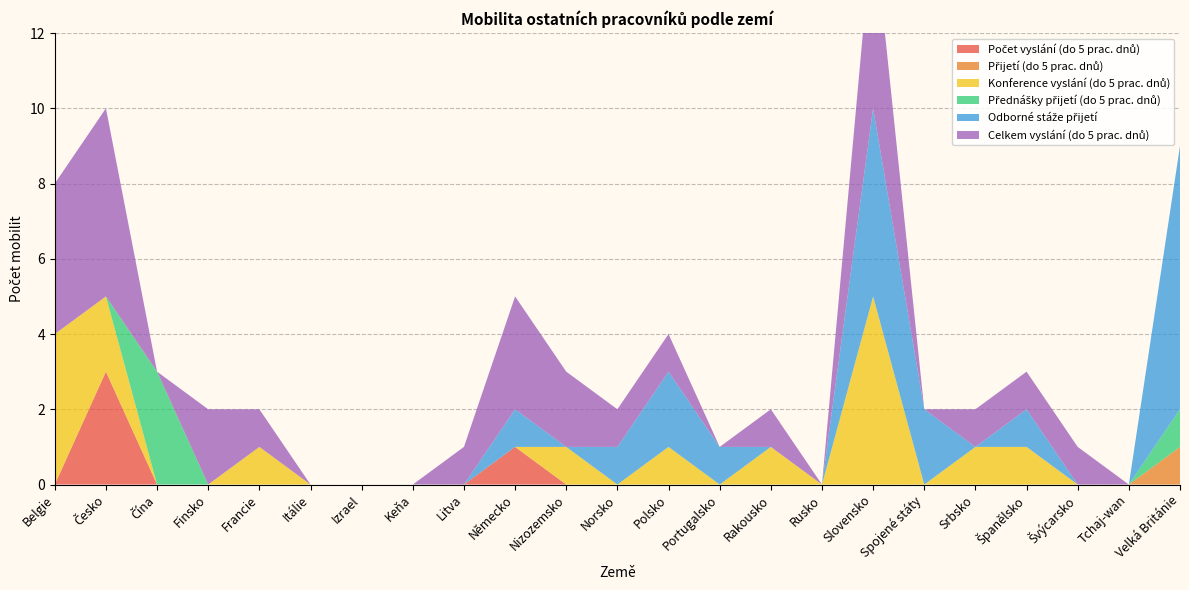

Reading right to left, transcribe all the data shown in this chart.

Počet vyslání (do 5 prac. dnů): 0	0	0	0	0	0	0	0	0	0	0	0	0	1	0	0	0	0	0	0	0	3	0
Přijetí (do 5 prac. dnů): 1	0	0	0	0	0	0	0	0	0	0	0	0	0	0	0	0	0	0	0	0	0	0
Konference vyslání (do 5 prac. dnů): 0	0	0	1	1	0	5	0	1	0	1	0	1	0	0	0	0	0	1	0	0	2	4
Přednášky přijetí (do 5 prac. dnů): 1	0	0	0	0	0	0	0	0	0	0	0	0	0	0	0	0	0	0	0	3	0	0
Odborné stáže přijetí: 7	0	0	1	0	2	5	0	0	1	2	1	0	1	0	0	0	0	0	0	0	0	0
Celkem vyslání (do 5 prac. dnů): 0	0	1	1	1	0	5	0	1	0	1	1	2	3	1	0	0	0	1	2	0	5	4